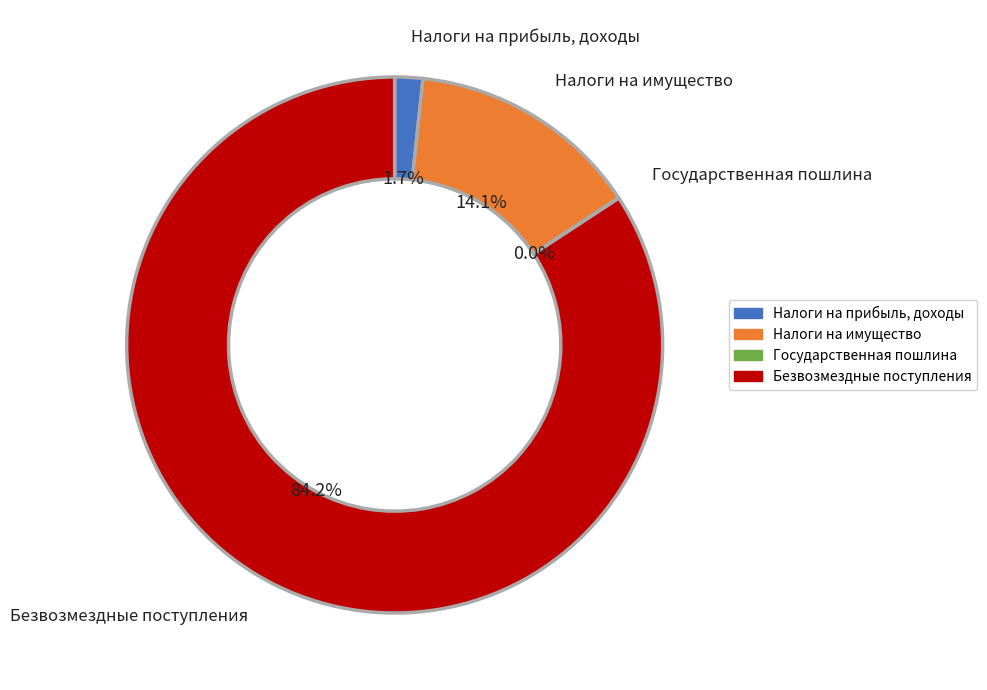

Do Безвозмездные поступления and Налоги на прибыль, доходы together represent more than half of the pie?

Yes